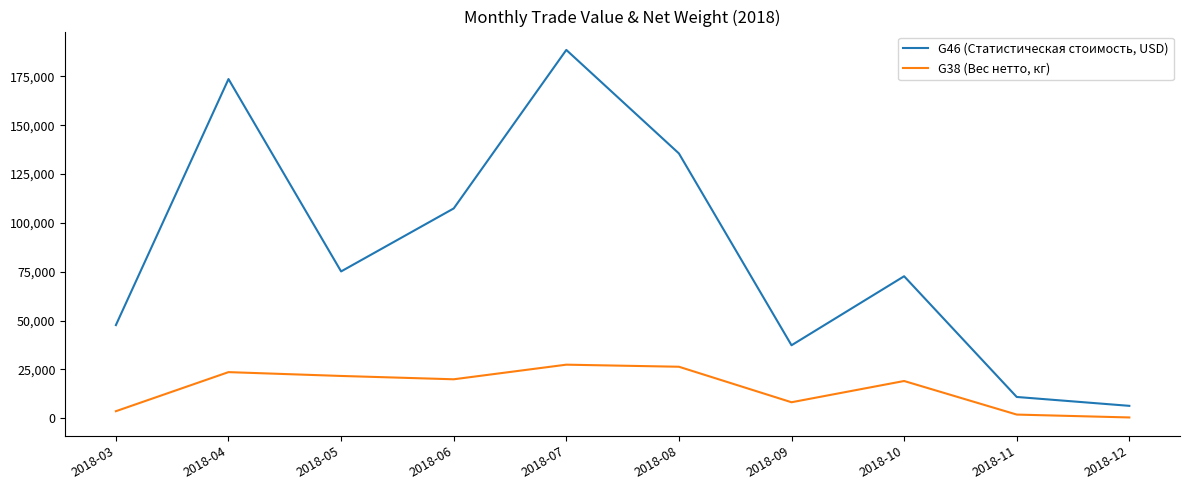

Where is the first local minimum for G46 (Статистическая стоимость, USD)?

2018-05